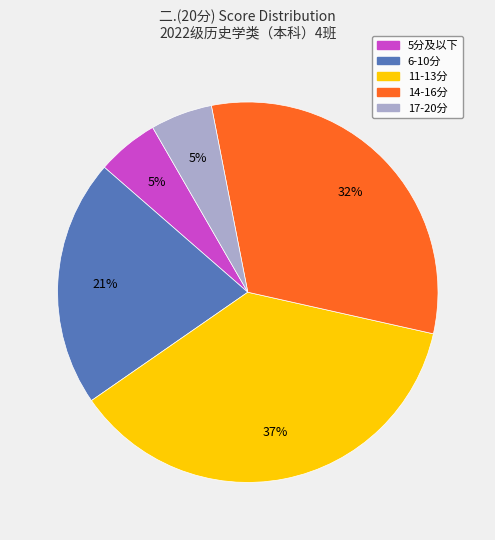

To the nearest percent, what is the average slice percentage?

20%